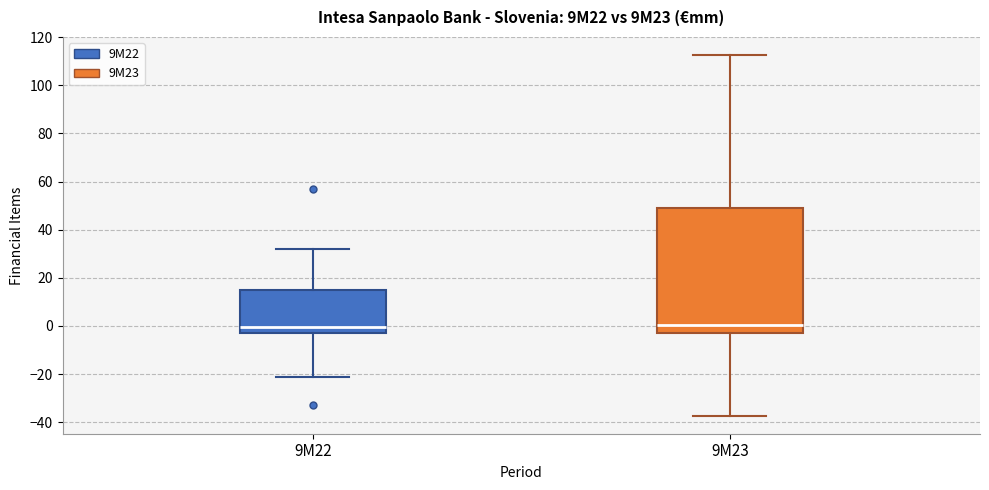

Reading left to right, read every box against the y-axis: the position of its median line, the range the box covers, and the ends of its whiskers. The values are not printed on the chart, so give them approximately, as read against the axis.

9M22: median 0, box -2 to 14, whiskers -22 to 32
9M23: median 0, box -2 to 50, whiskers -38 to 112